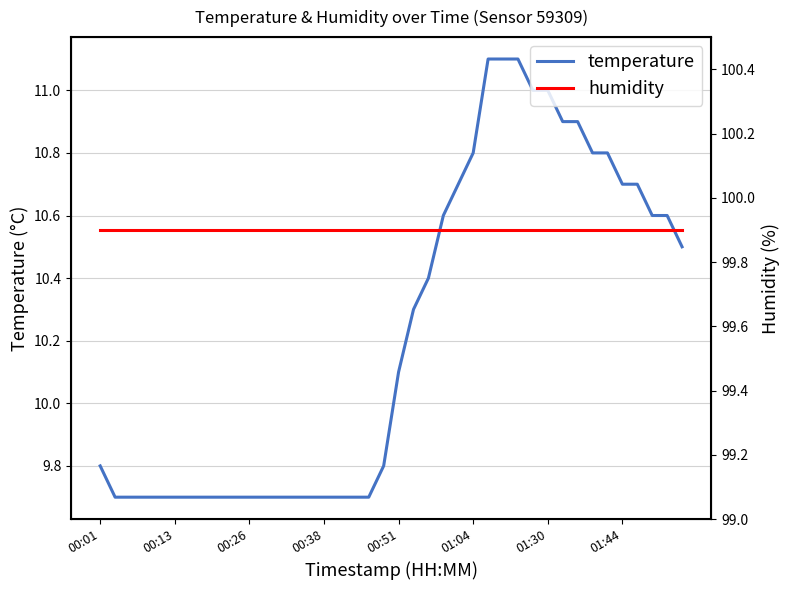

Is it true that temperature equals 10.8 at 01:04?

True